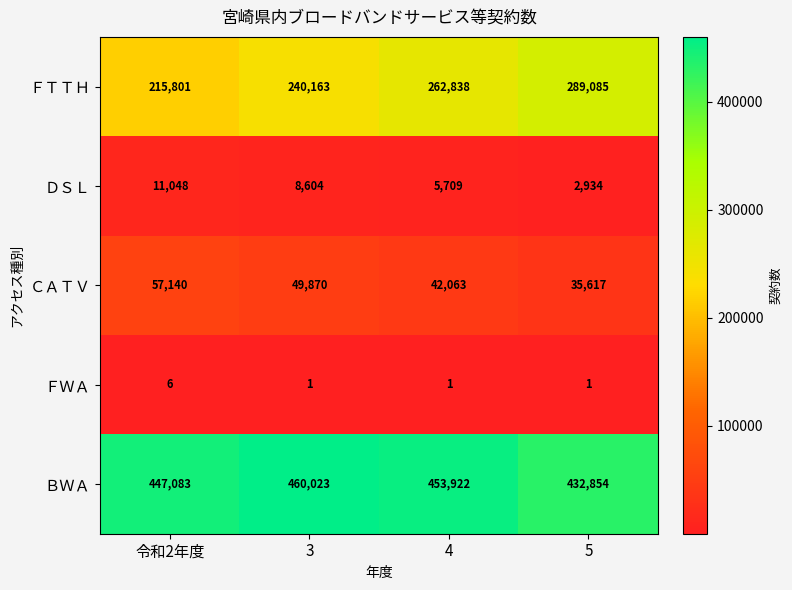

Where does the ＢＷＡ series first go above 453922?

3